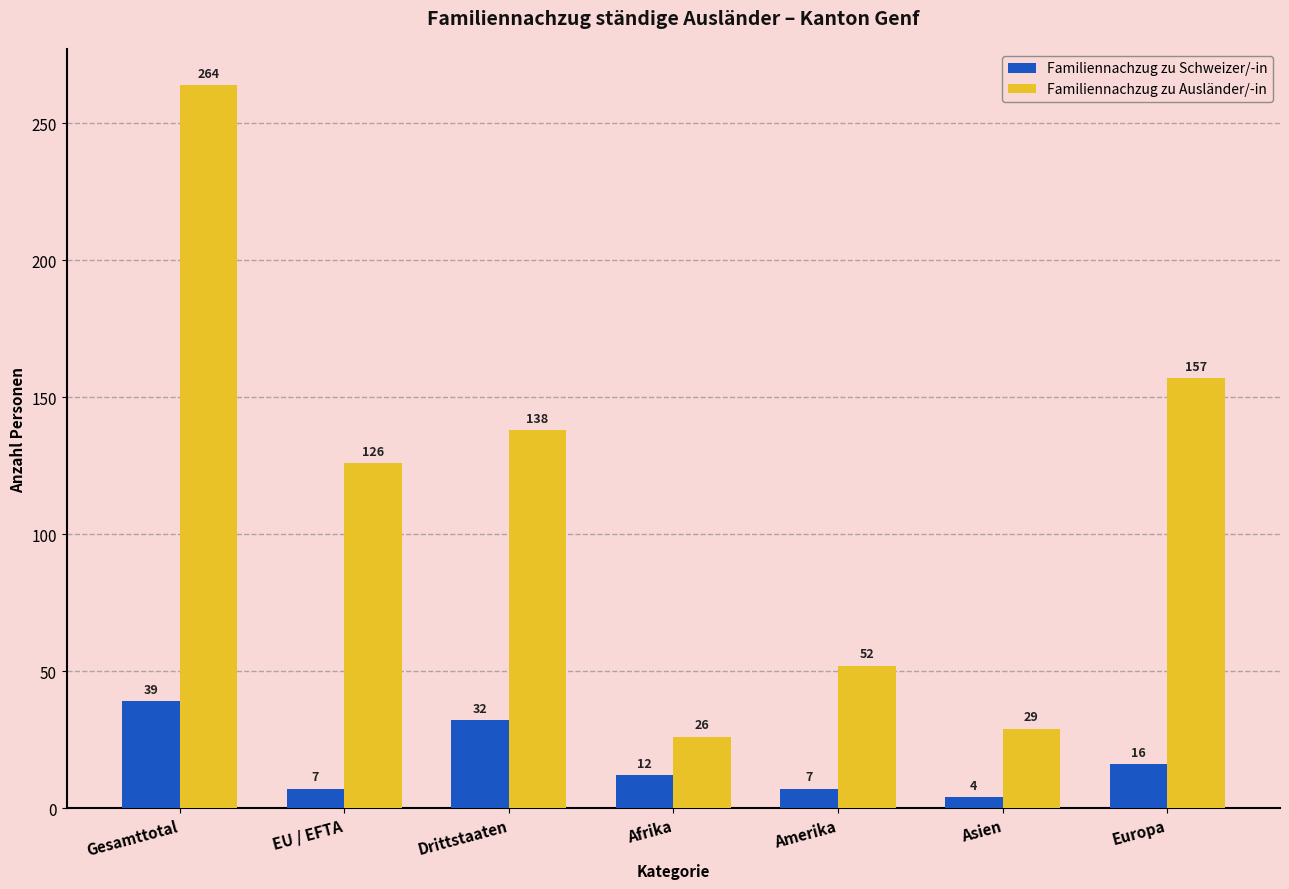

At how many categories does at least one series exceed 250?

1